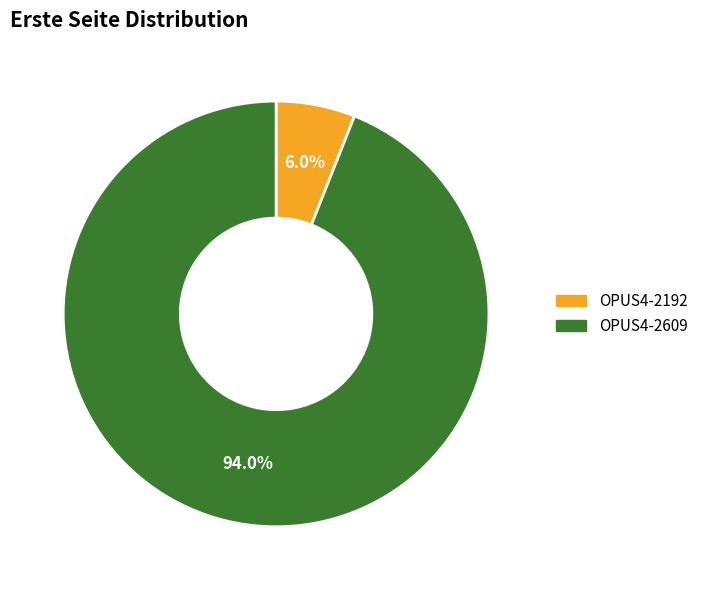

To the nearest percent, what portion does OPUS4-2609 represent?

94%